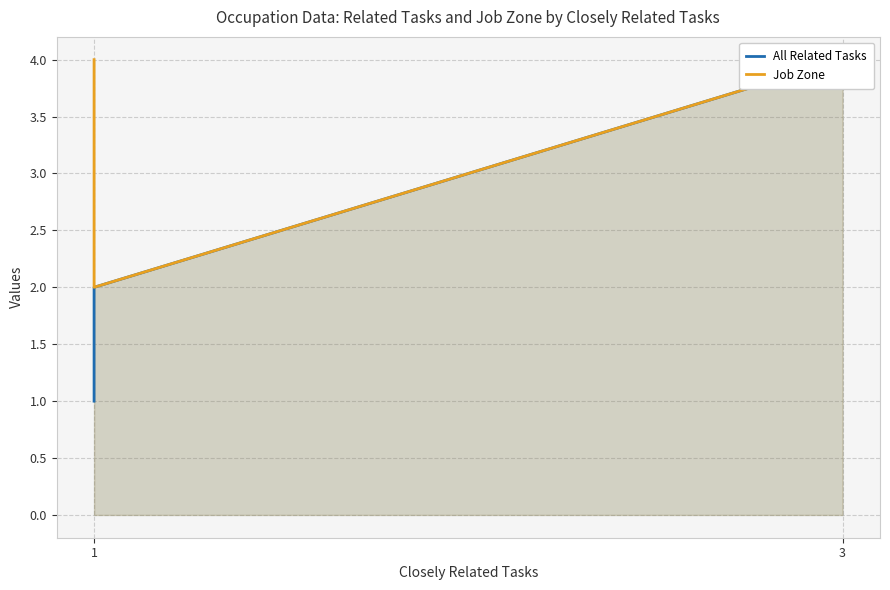

True or false: All Related Tasks has a value of 4 at 3.

True